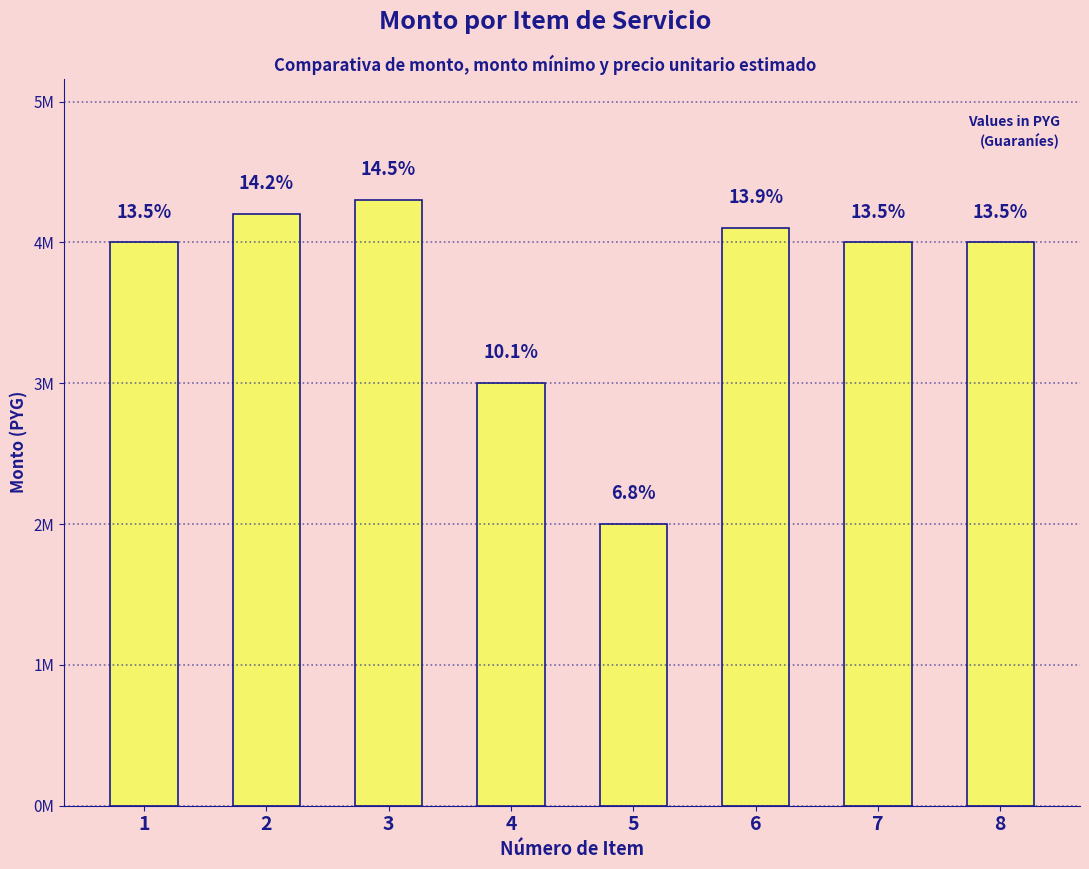

Rank the categories by value from lowest to highest.

5, 4, 1, 7, 8, 6, 2, 3